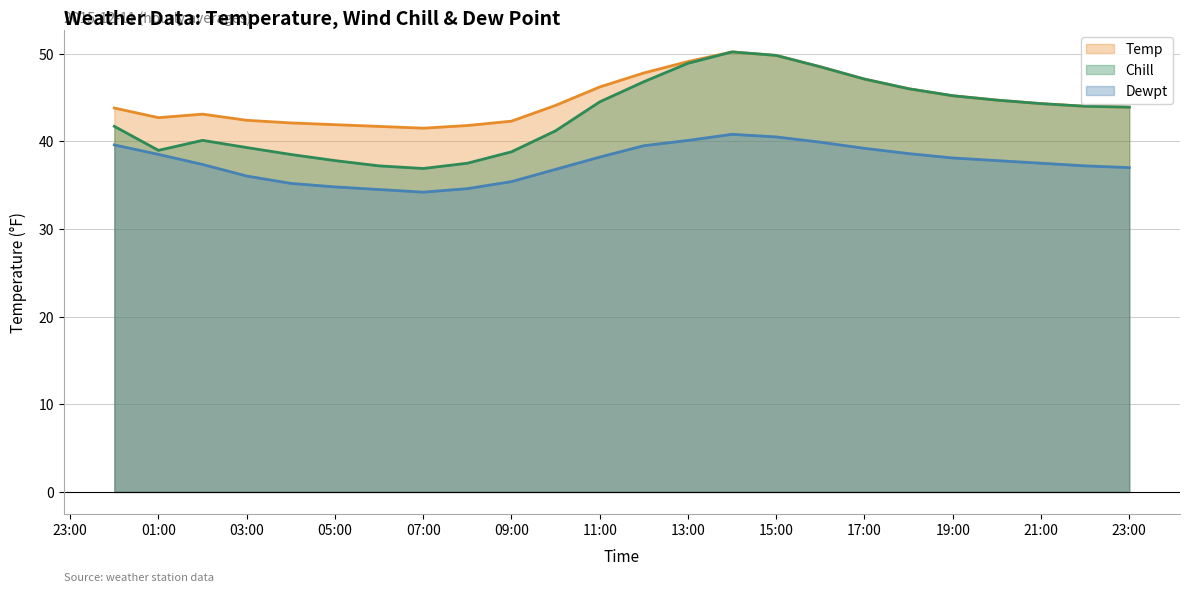

The value of Chill at 03:00 is 13.0. True or false?

False